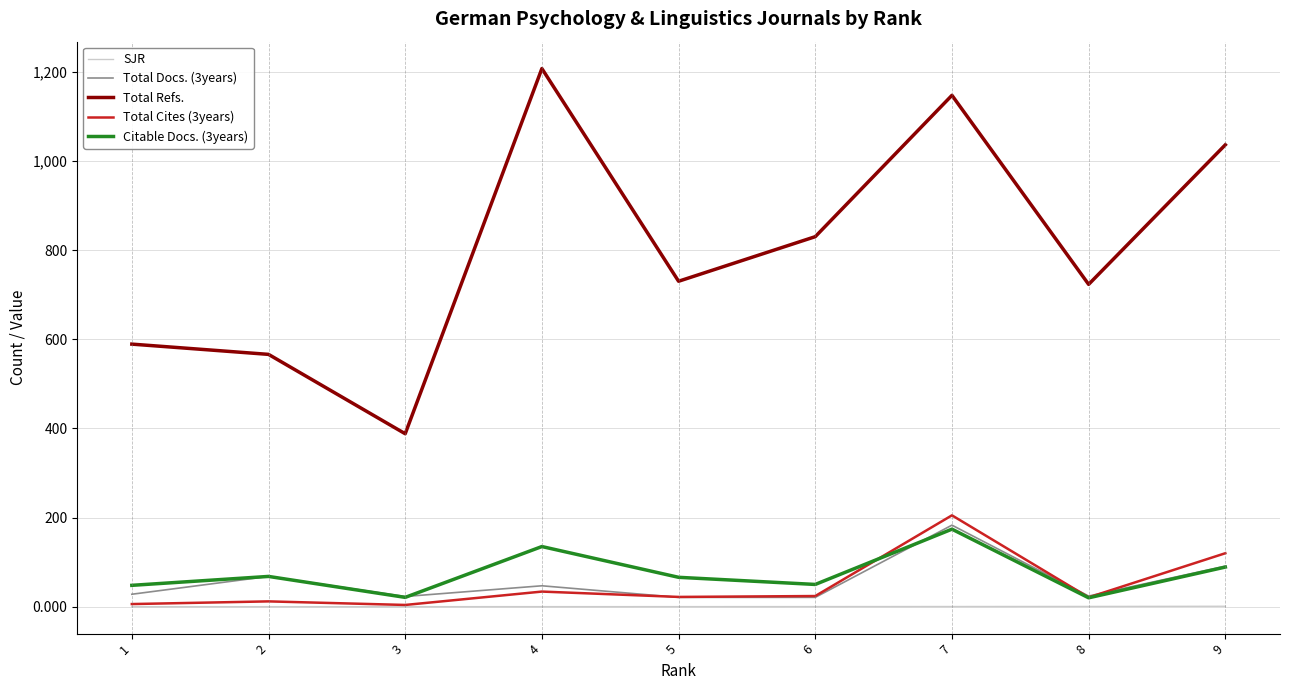

True or false: Total Docs. (3years) and SJR intersect in this chart.

False